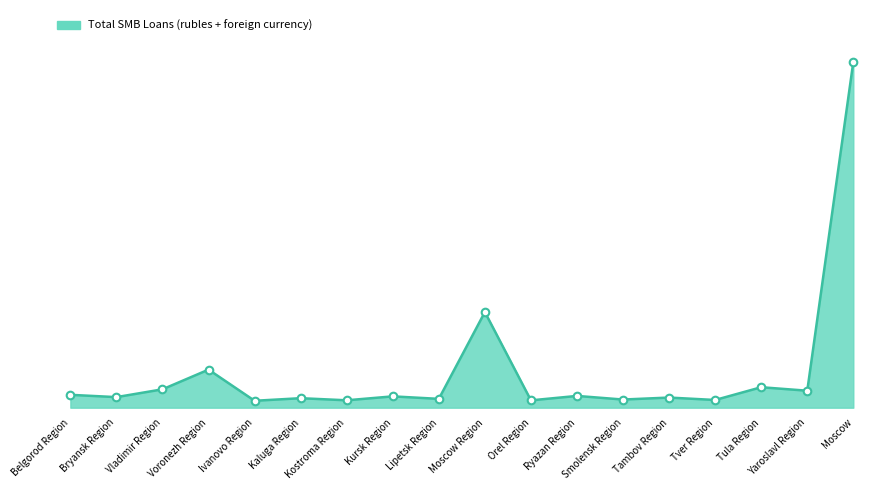

What is the ratio of the value at Kostroma Region to the value at Belgorod Region?

0.6